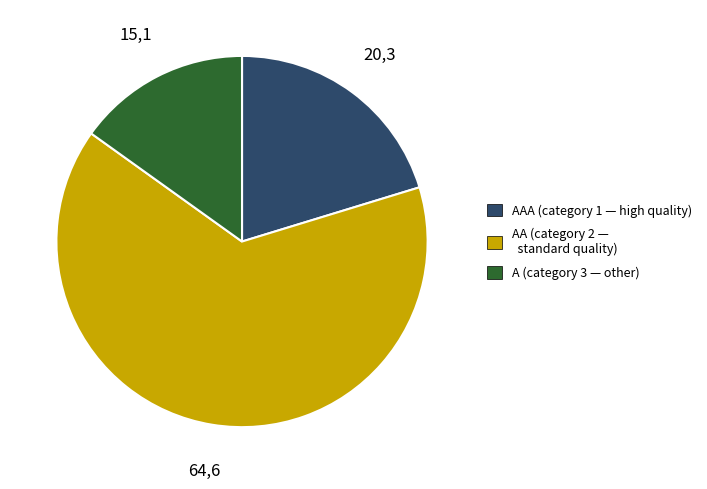

Is there any slice that represents more than half of the pie?

Yes